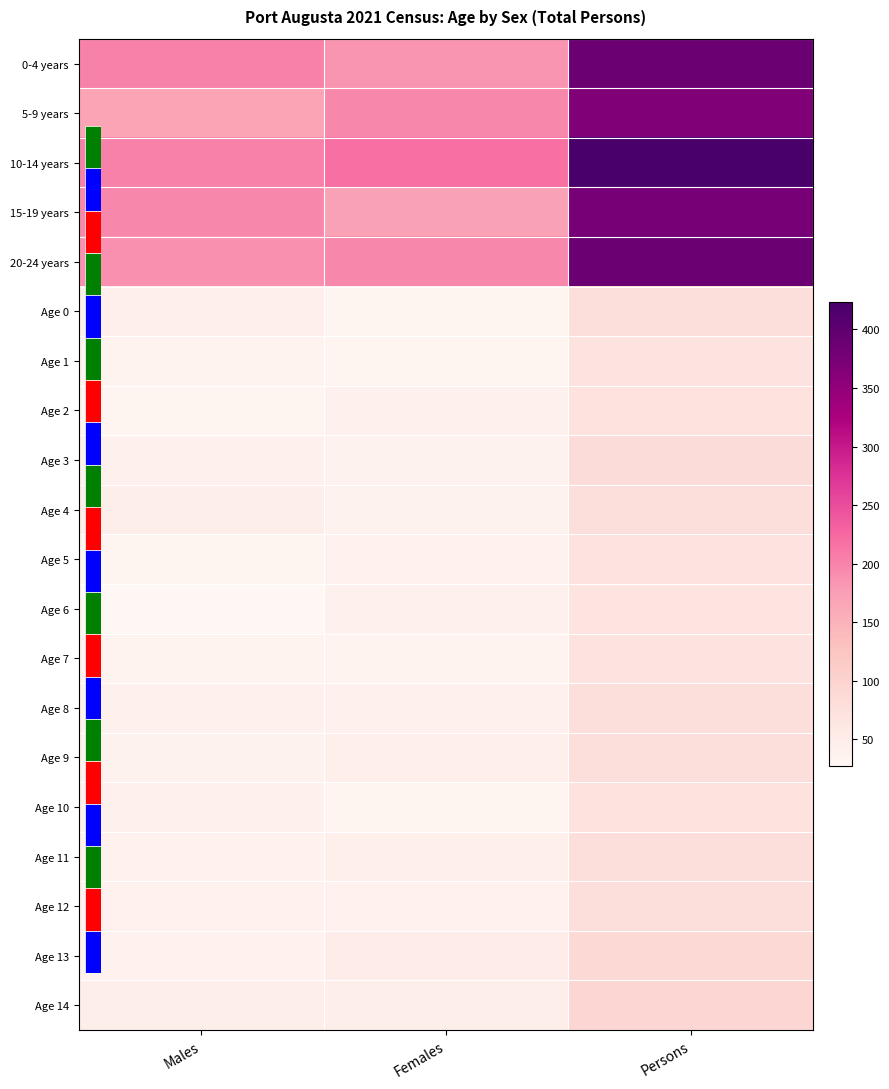

Which category has the lowest value across all series?

Males